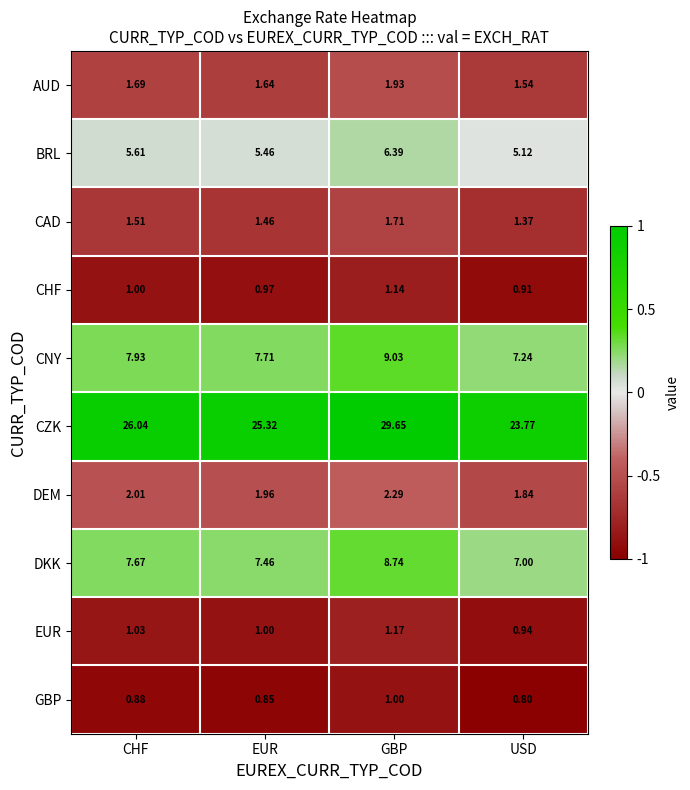

Count the number of categories in the chart.

4